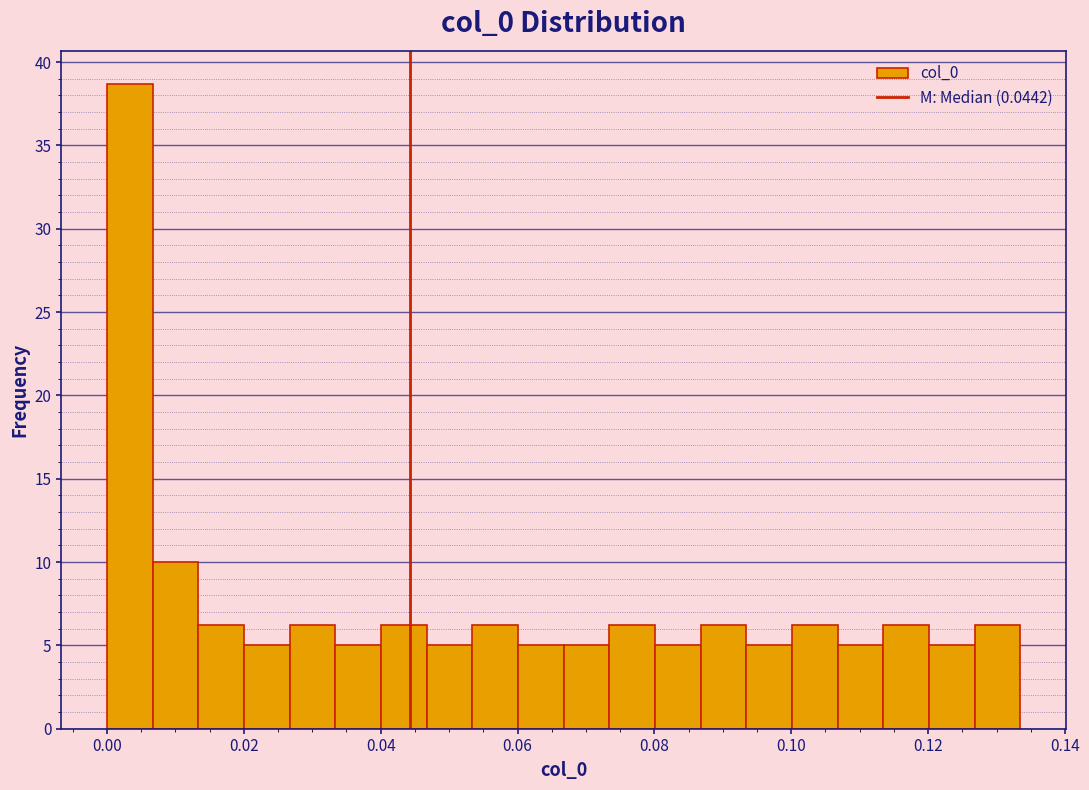

Read against the x-axis, roughly where is the centre of the tallest bar?

0.004